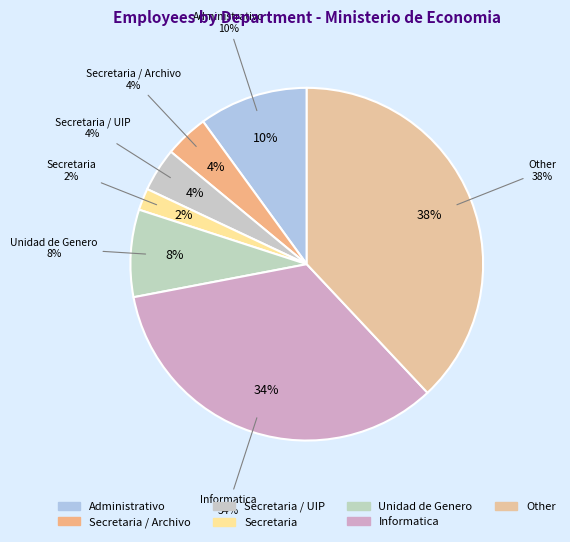

Does any single category account for the majority?

No